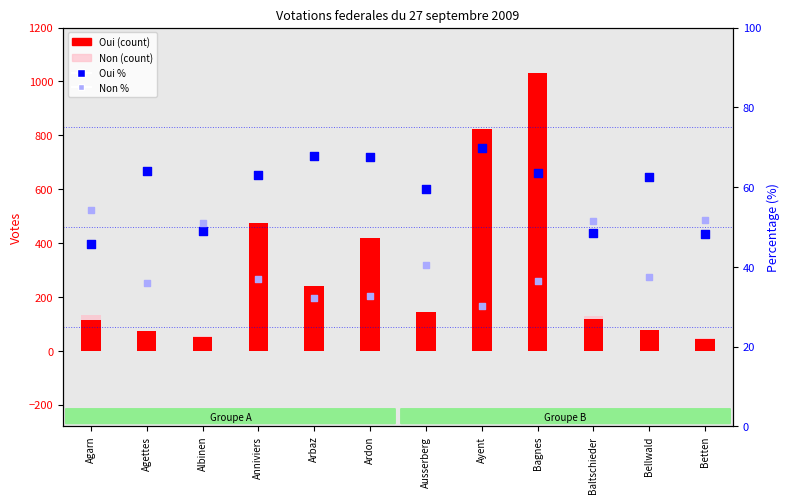

Is the value of Non (count) at Ardon greater than the value of Oui % at Ayent?

Yes